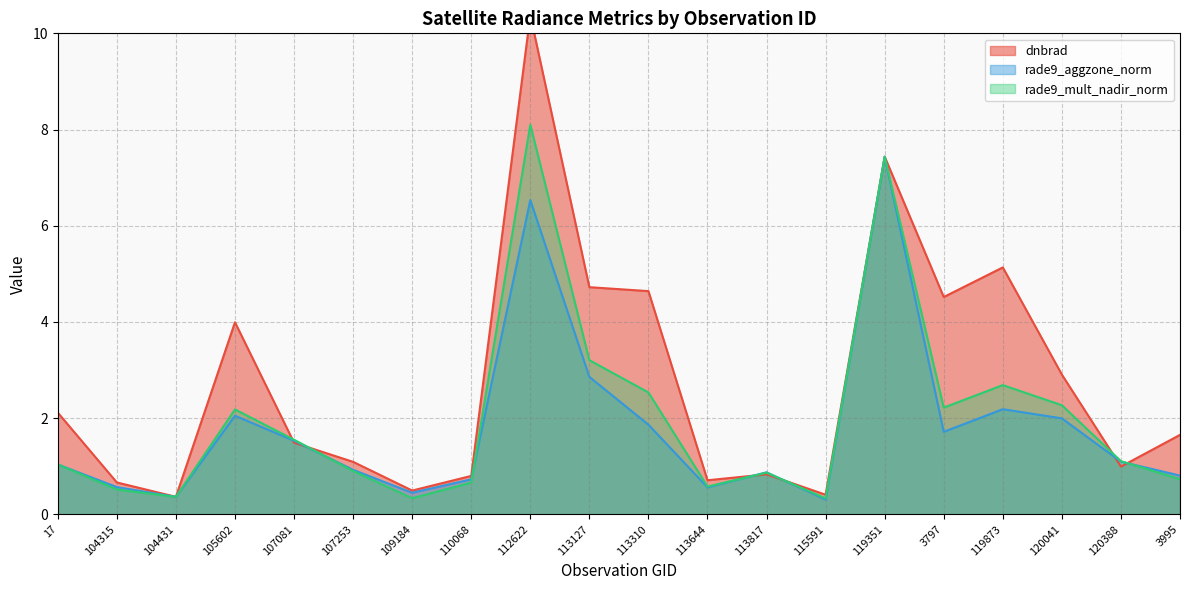

What is the sum of the rade9_aggzone_norm values at 3995 and 107253?

1.7